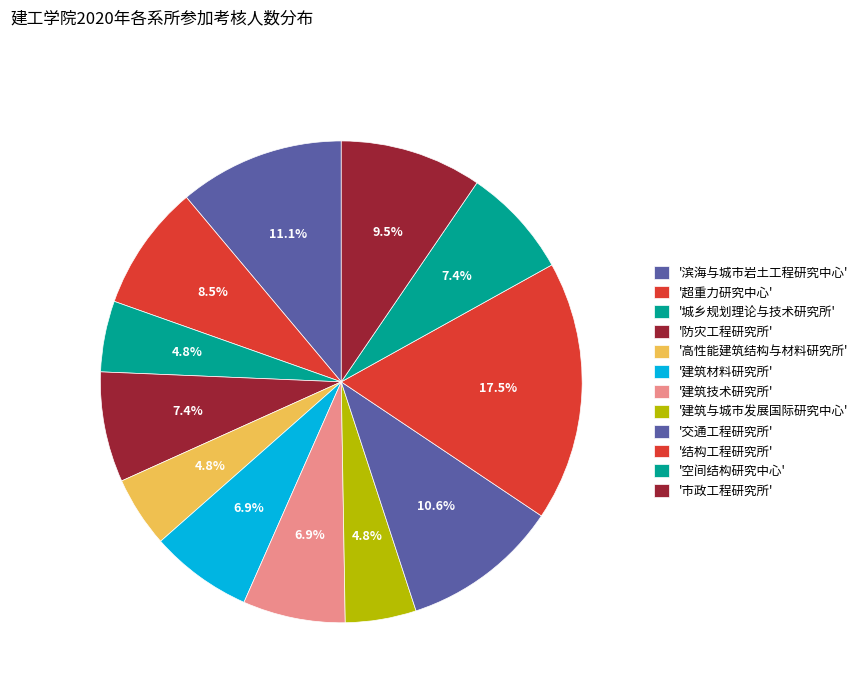

How many slices are in this pie chart?

12